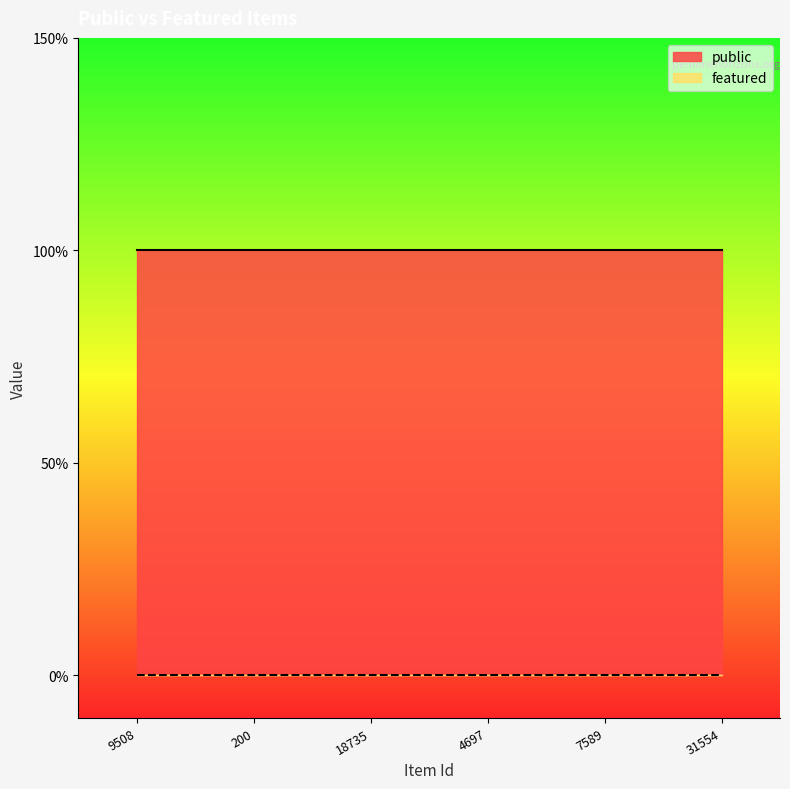

What is the difference between the highest and lowest values at 9508?

1